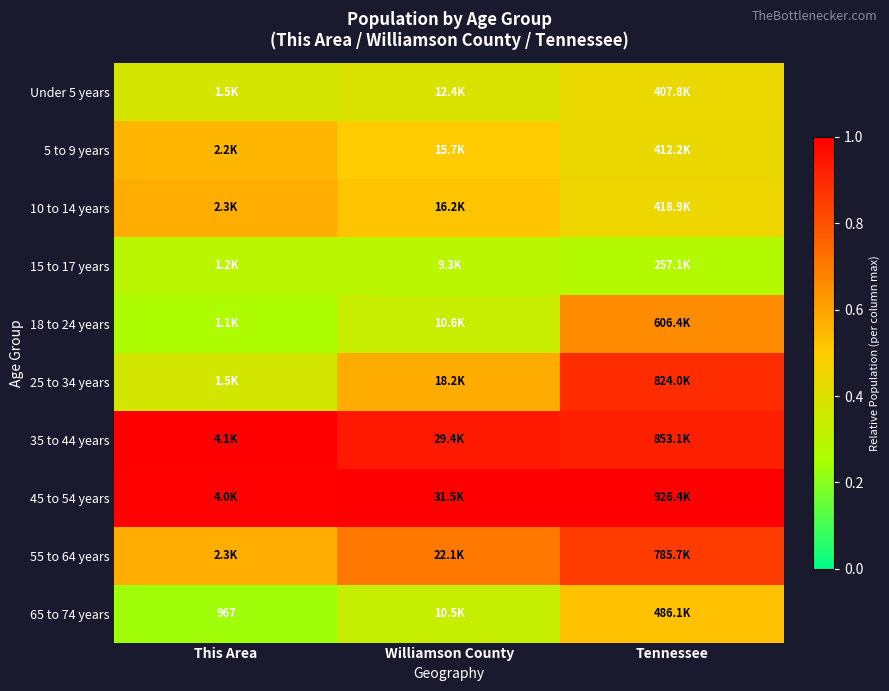

List the series in order of their peak value, lowest first.

15 to 17 years, Under 5 years, 65 to 74 years, 5 to 9 years, 10 to 14 years, 18 to 24 years, 55 to 64 years, 25 to 34 years, 35 to 44 years, 45 to 54 years